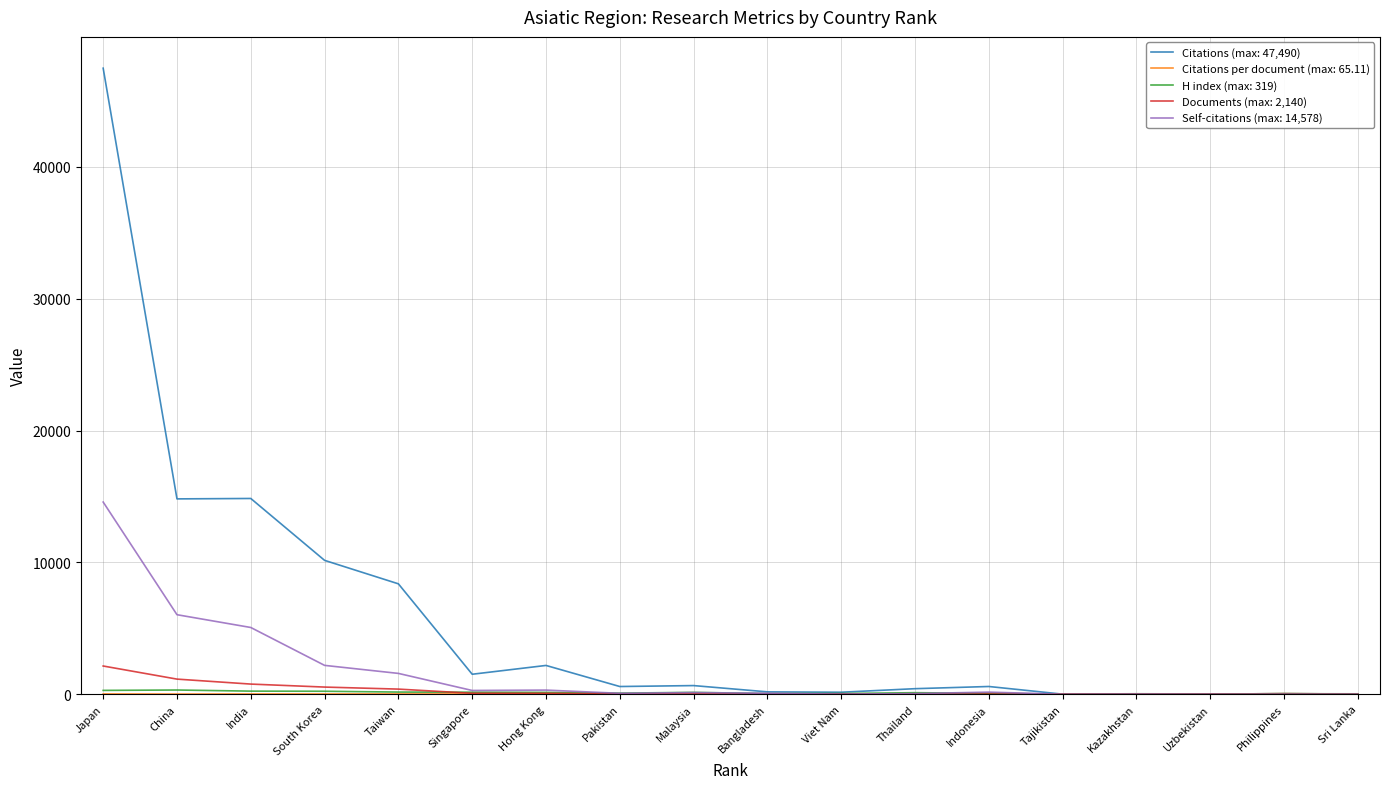

Which series has the widest spread of values?

Citations (max: 47,490)